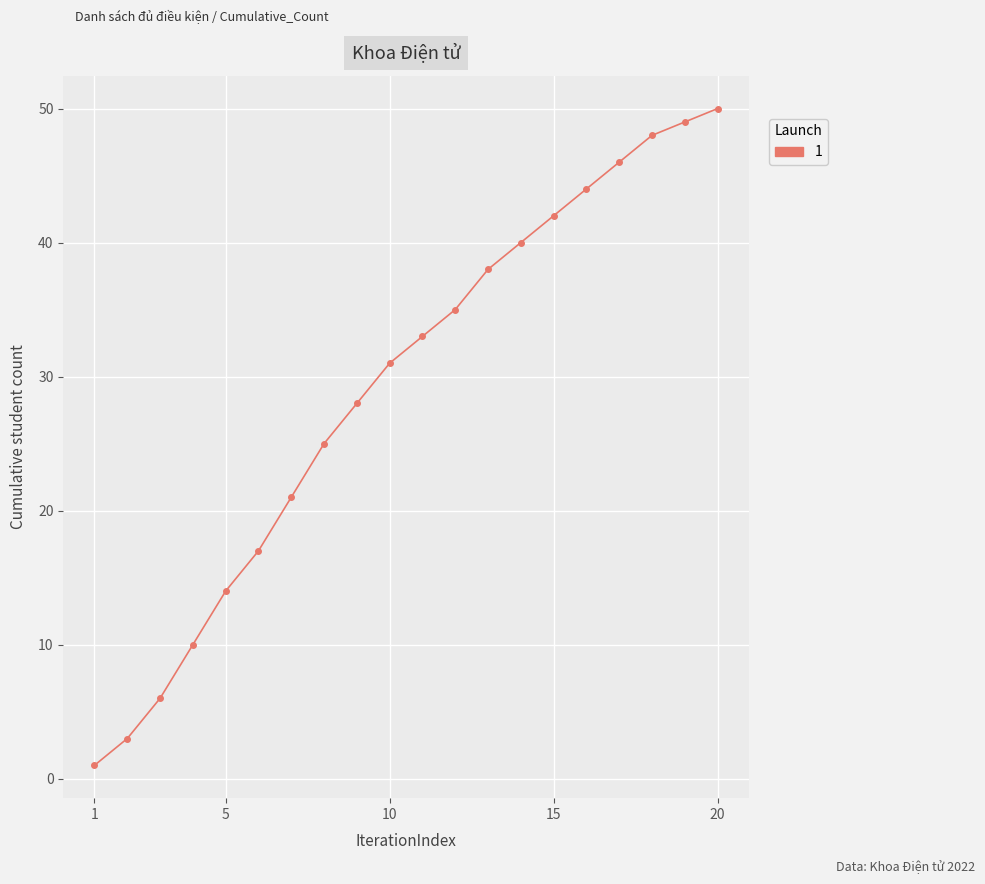

True or false: the data has more than 1 interior local peaks.

False